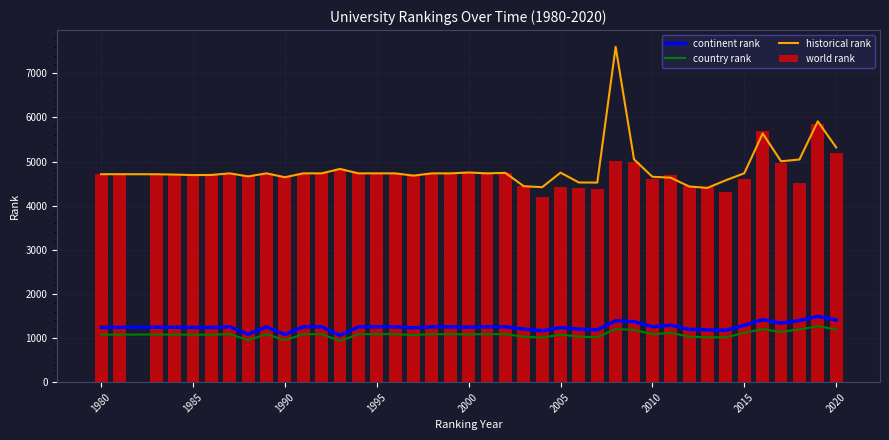

Is it true that world rank equals 5203 at 2020?

True